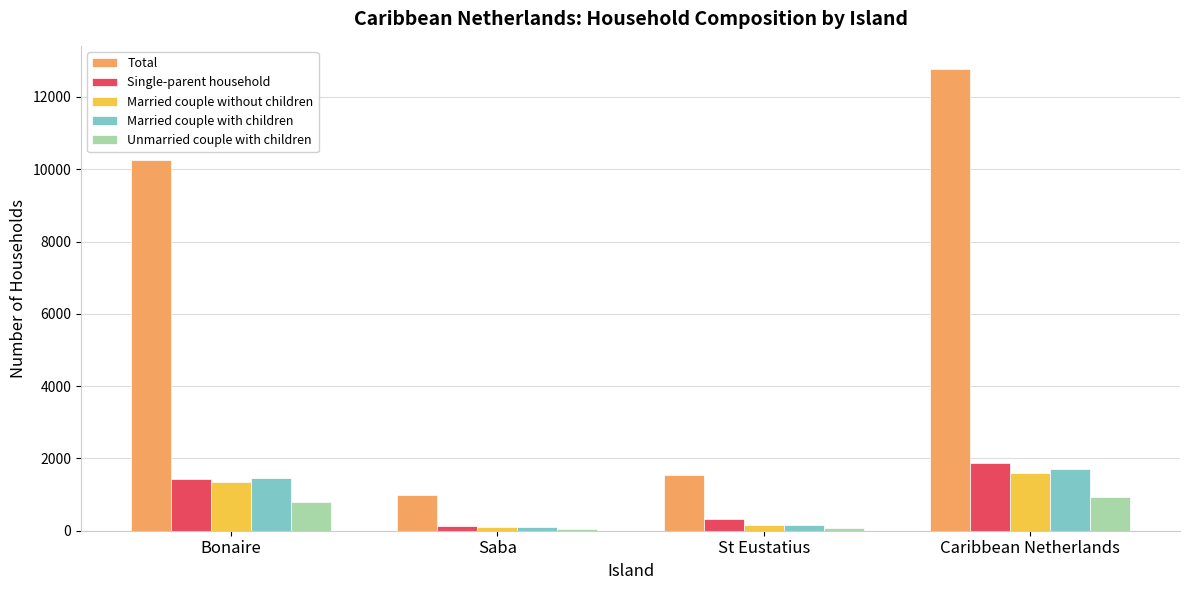

What is the greatest value displayed?

12776